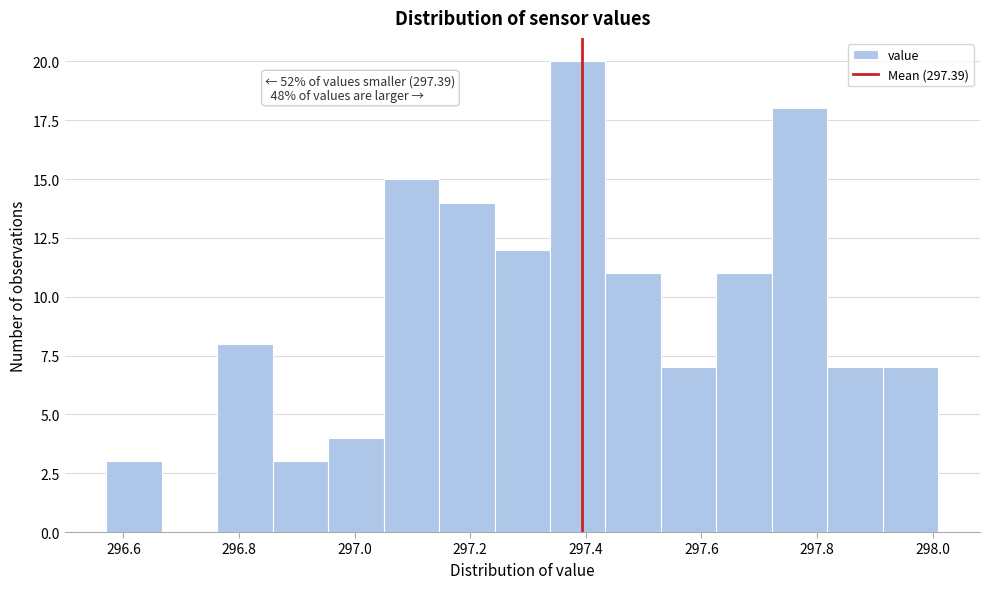

Which range on the x-axis has the tallest bar?

297.338 to 297.434